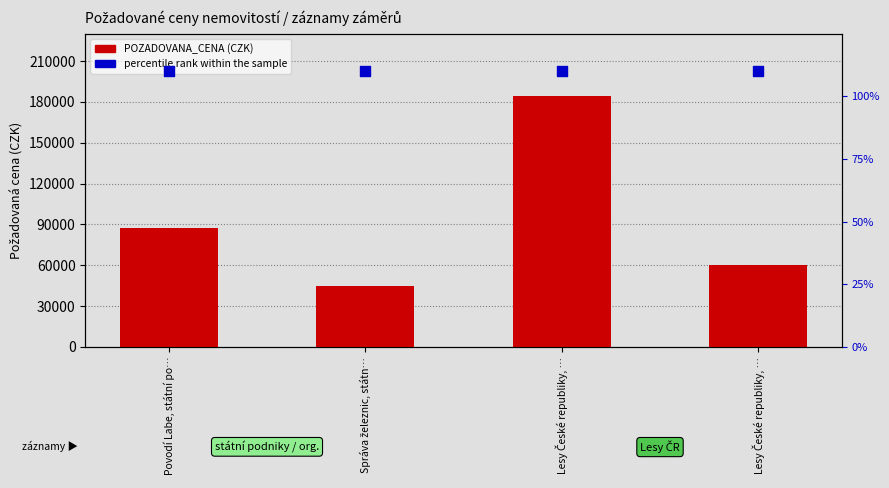

Which series has the largest total across all categories?

POZADOVANA_CENA